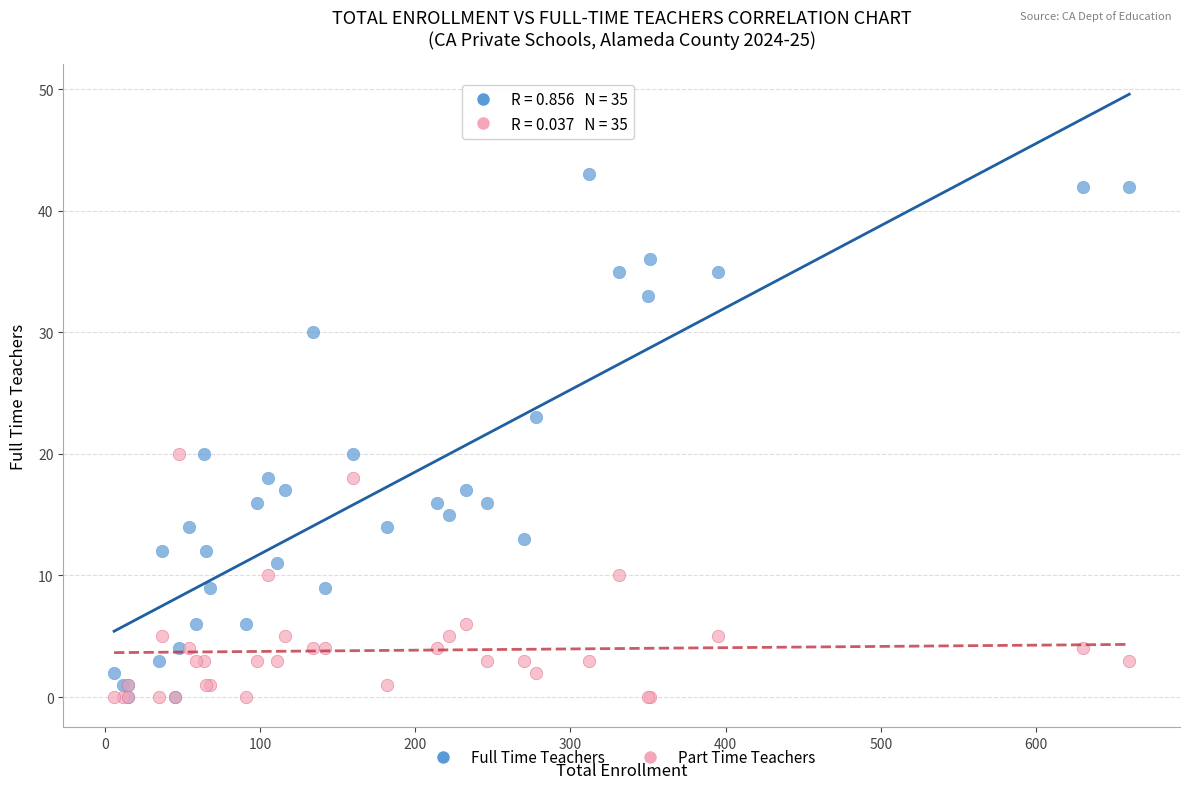

What are all the series names shown in the legend?

Full Time Teachers, Part Time Teachers